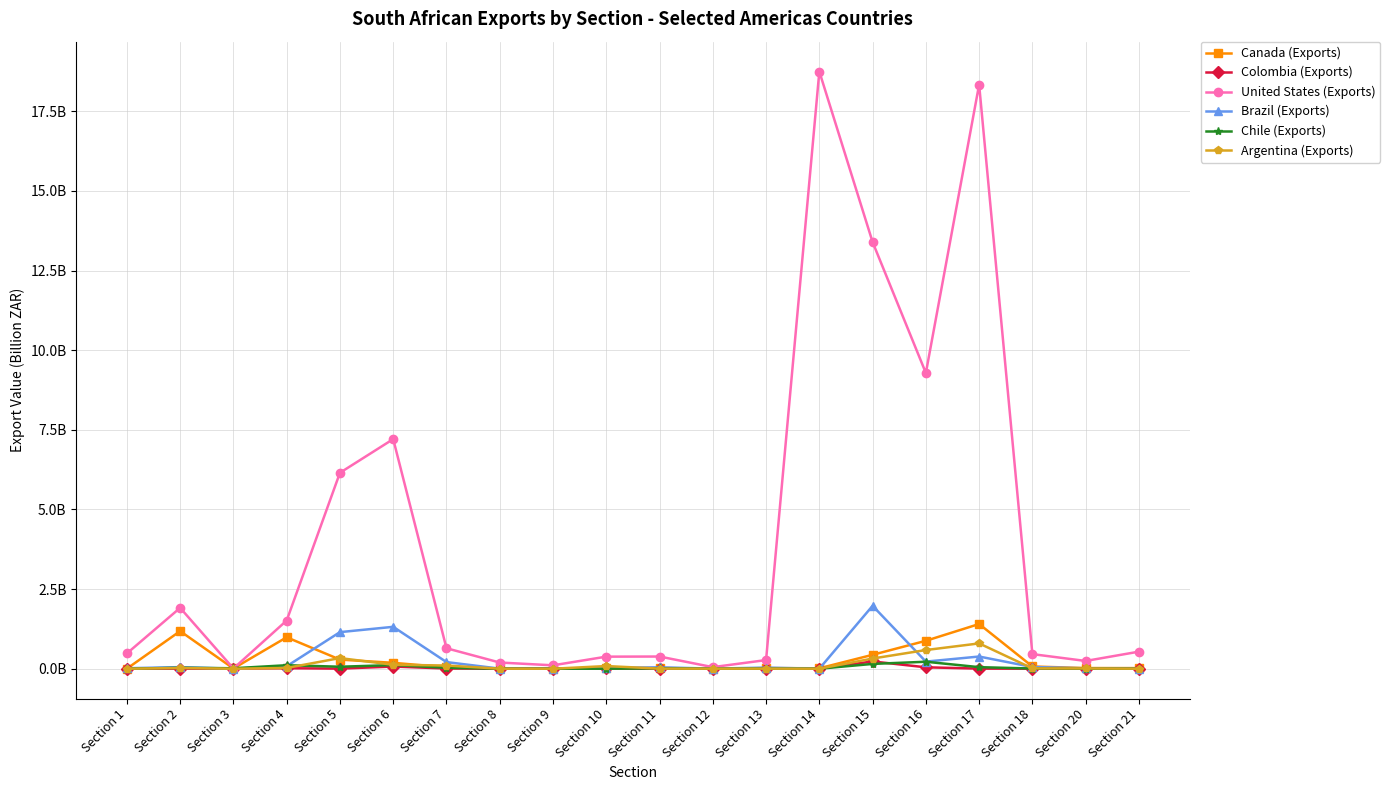

Rank the series by their maximum value, from lowest to highest.

Chile (Exports), Colombia (Exports), Argentina (Exports), Canada (Exports), Brazil (Exports), United States (Exports)